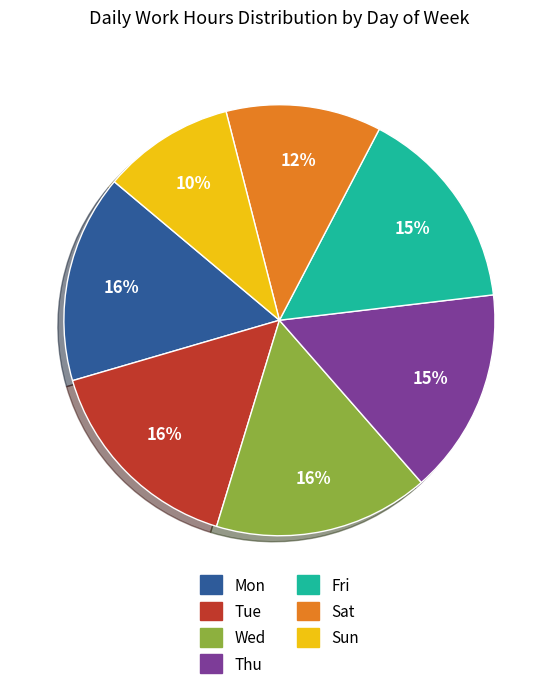

How many segments does this pie chart have?

7